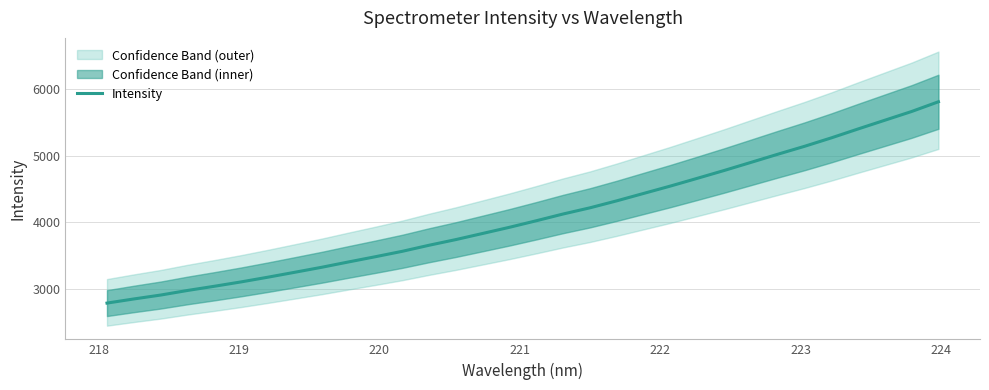

What is the greatest value displayed?

5812.0